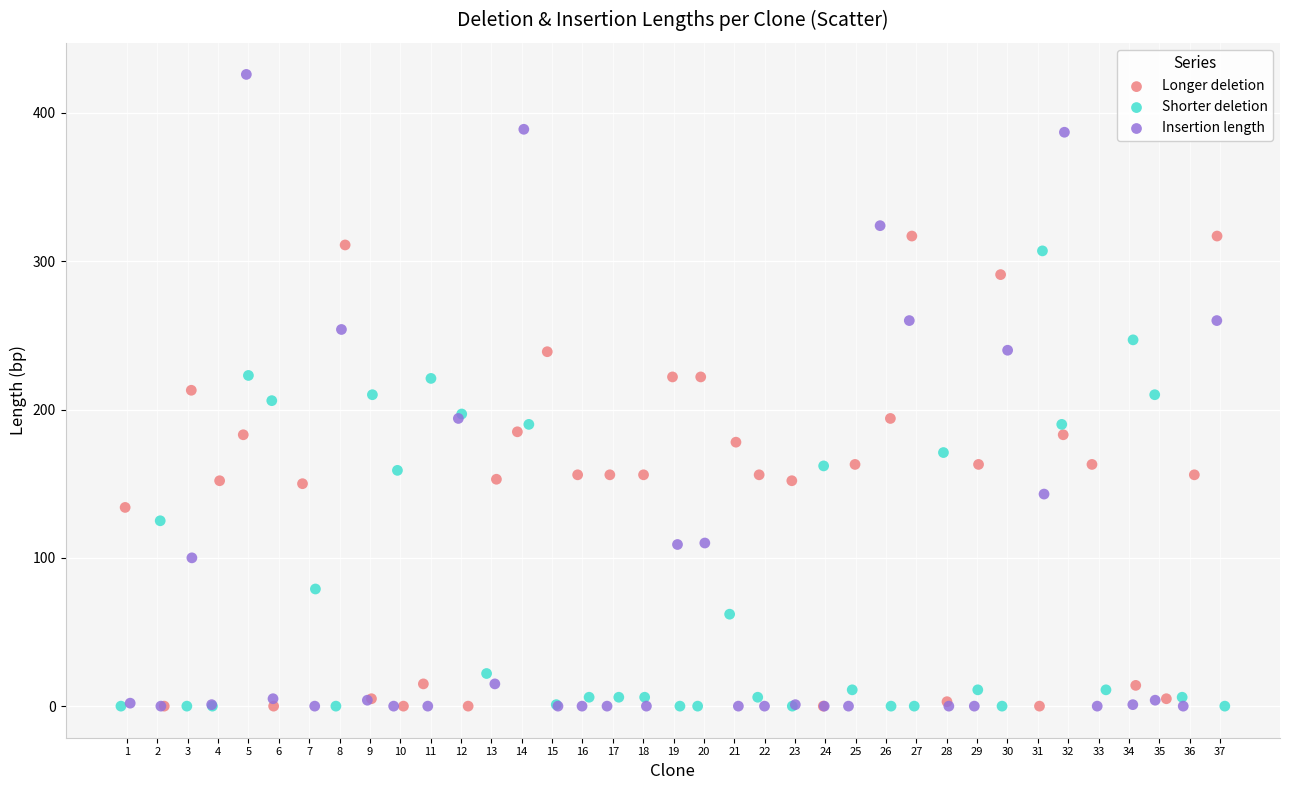

Which series has the widest spread of Y values?

Insertion length